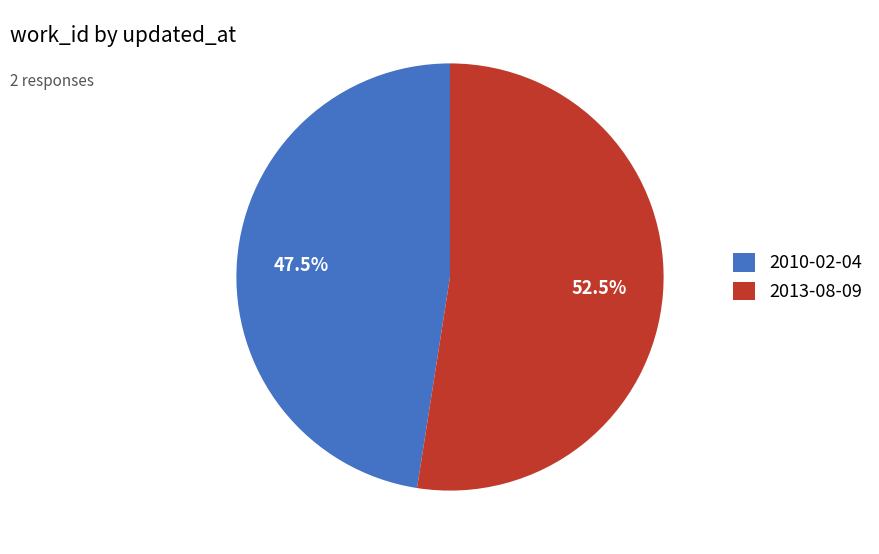

Rank the categories by value from lowest to highest.

2010-02-04, 2013-08-09